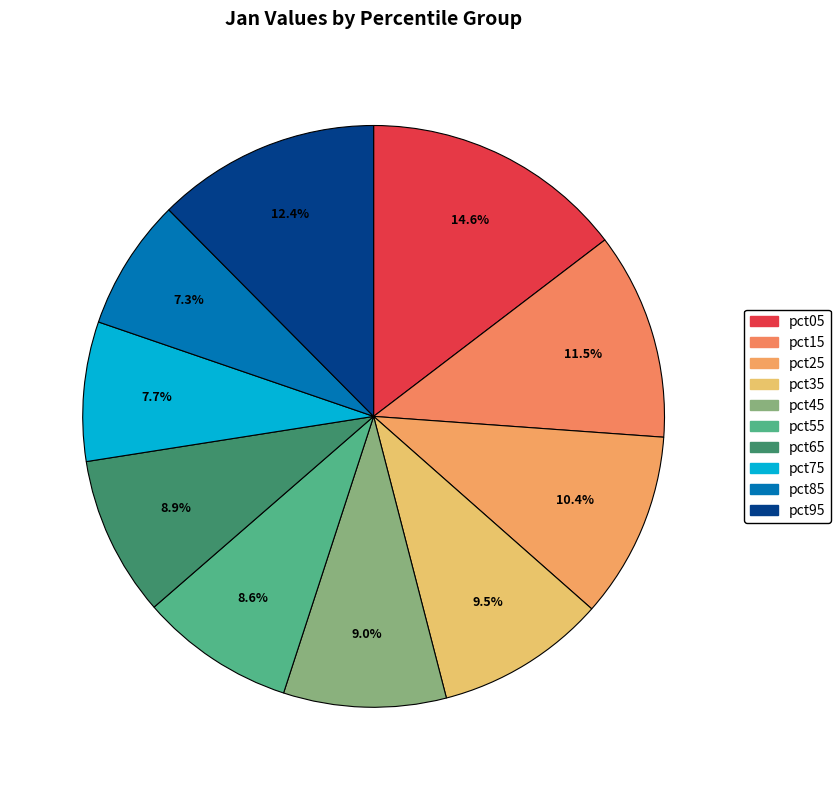

Is there a majority slice in this chart?

No